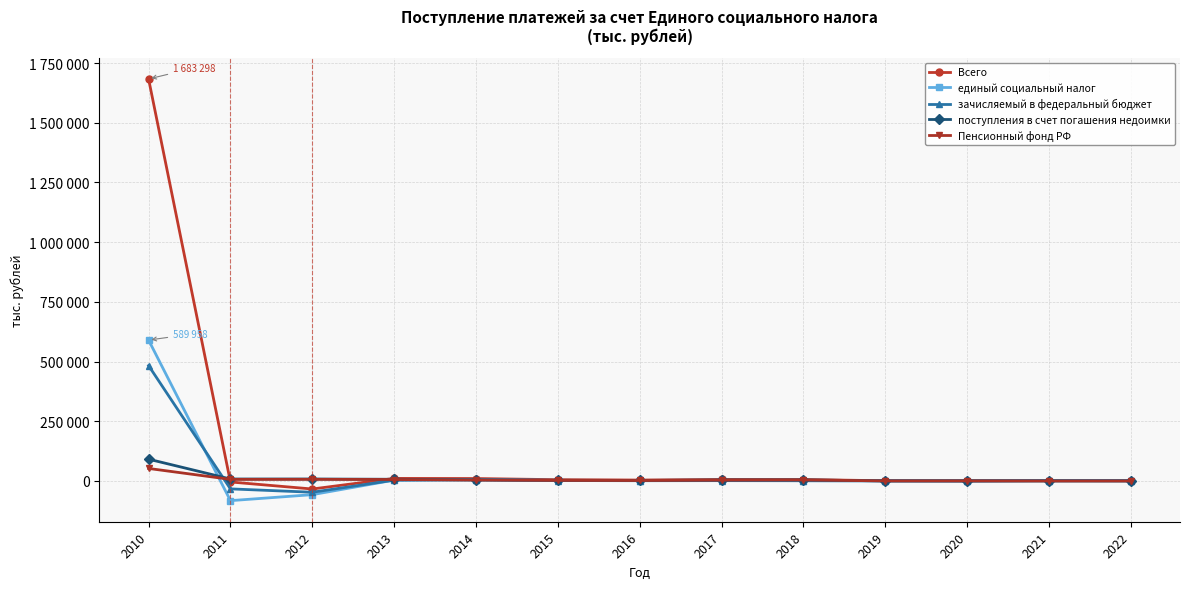

What is the sum of the единый социальный налог values at 2021 and 2017?

3910